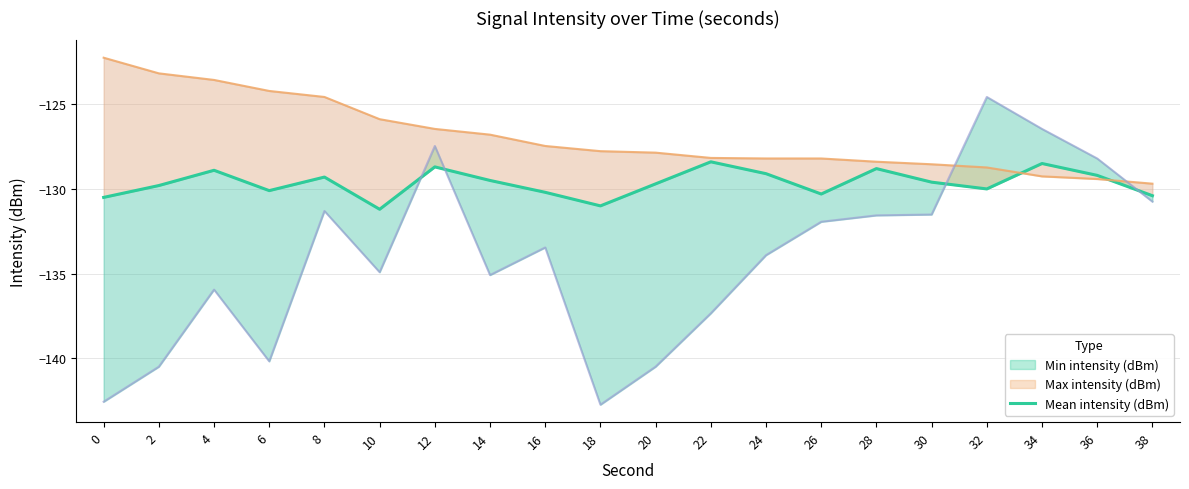

The value at 38 is -130.4. True or false?

True